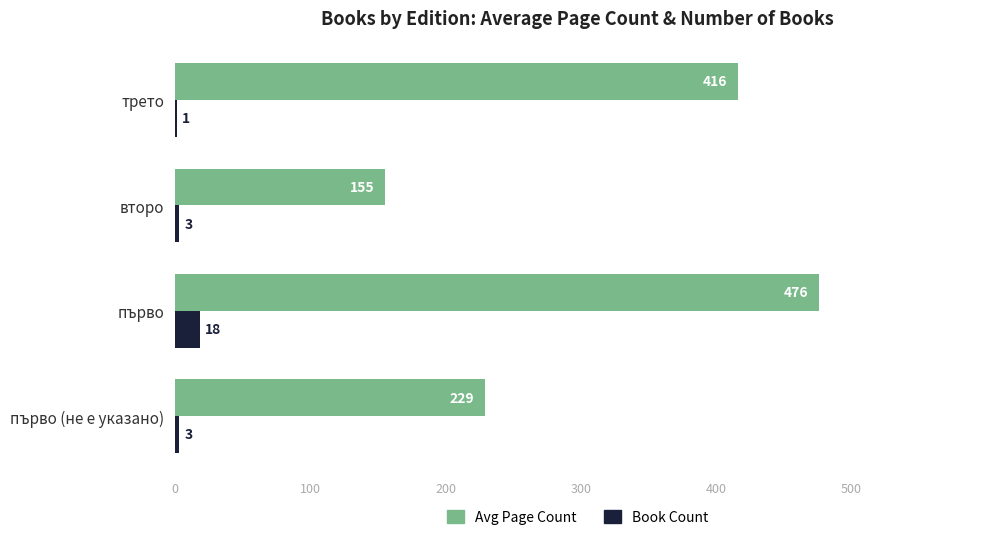

At which category does the chart reach its peak across all series?

първо